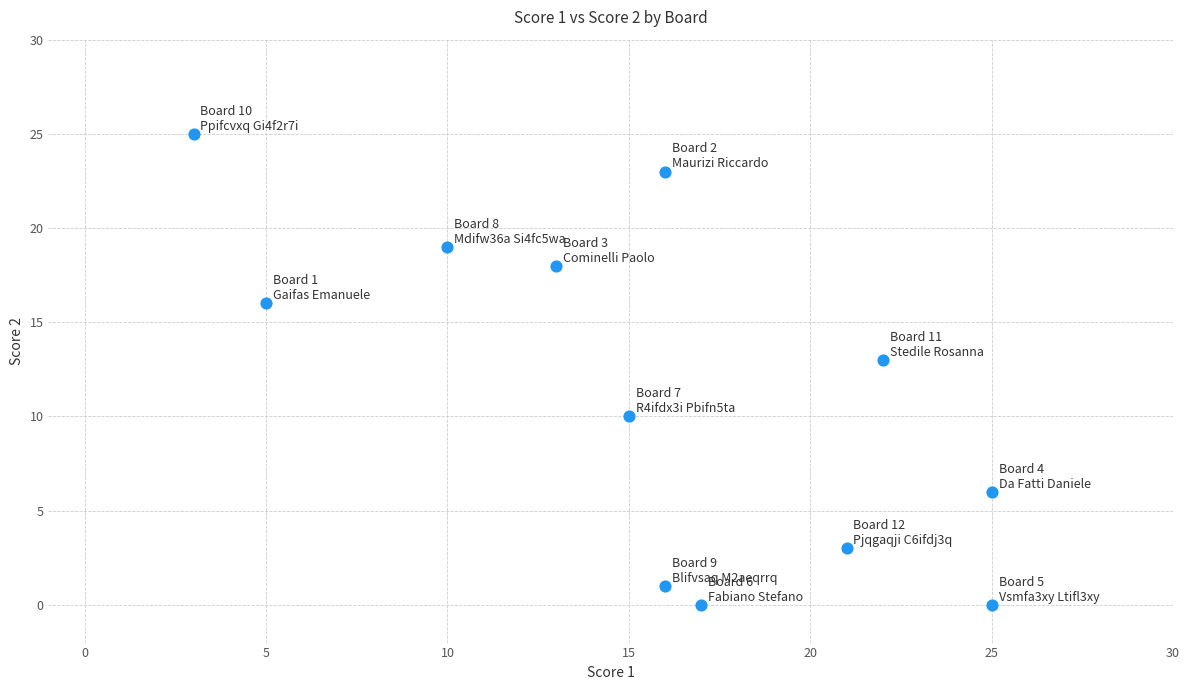

What is the range of X values (max minus min)?

22